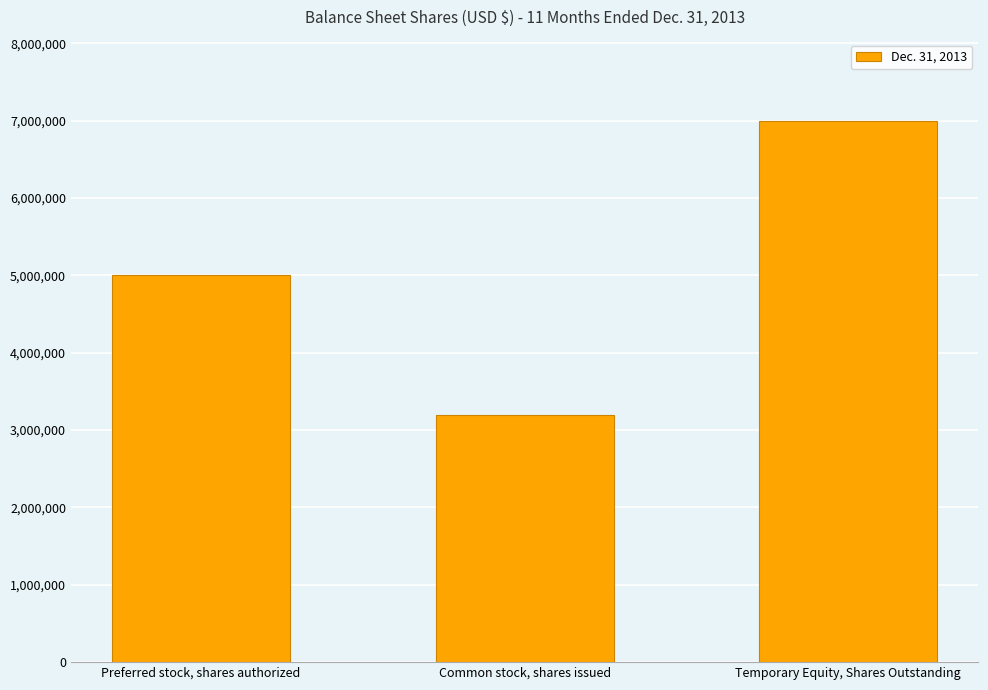

The chart shows a value of 1558578 at Temporary Equity, Shares Outstanding. True or false?

False